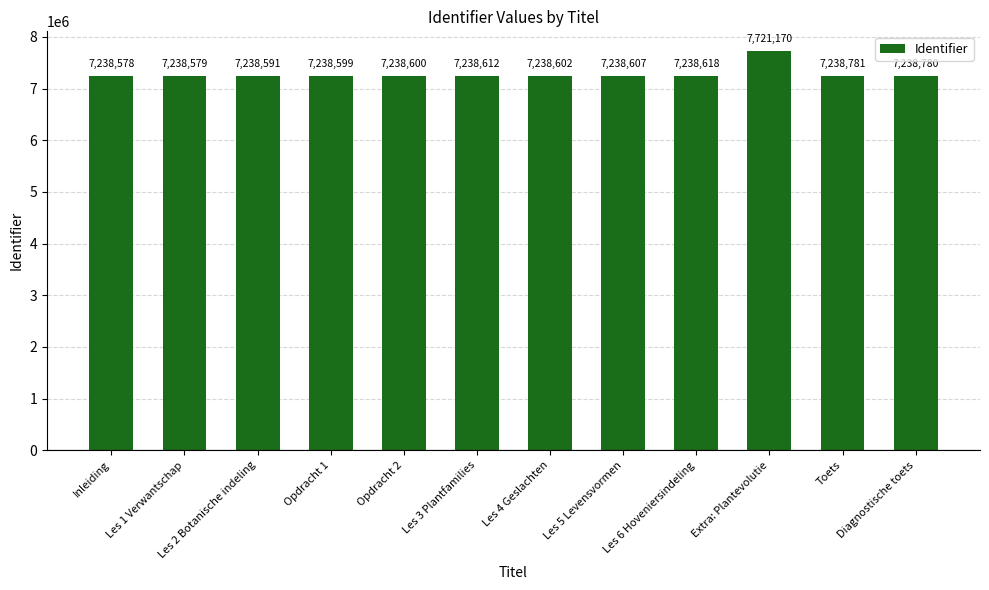

What is the greatest value displayed?

7721170